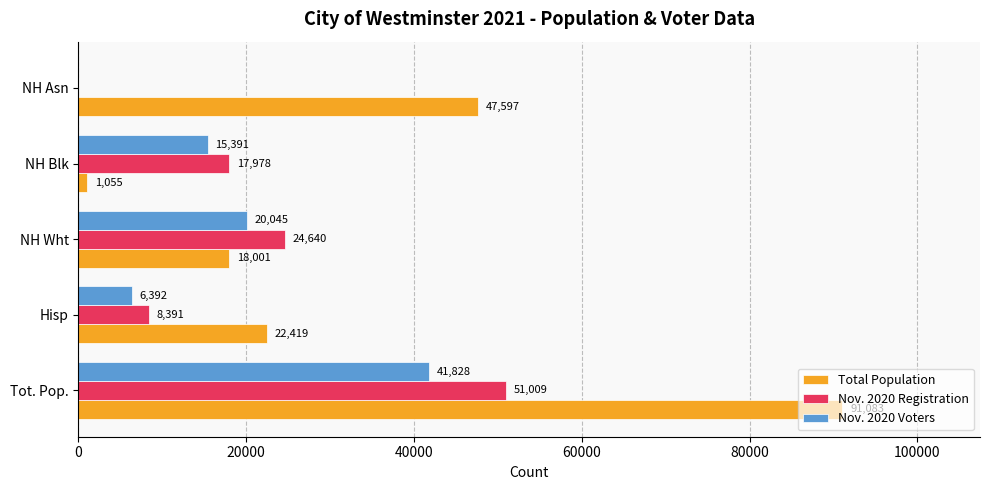

How many Nov. 2020 Registration values are between 8391 and 24640?

3